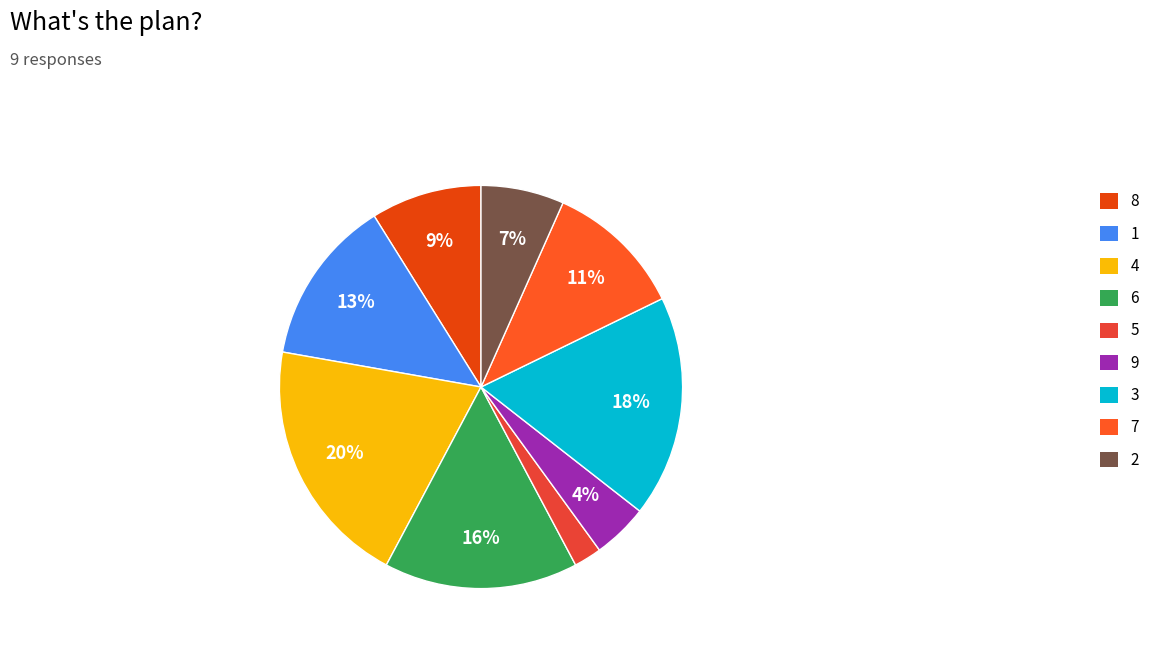

Combined, what portion of the pie is 4 and 6?

35.6%